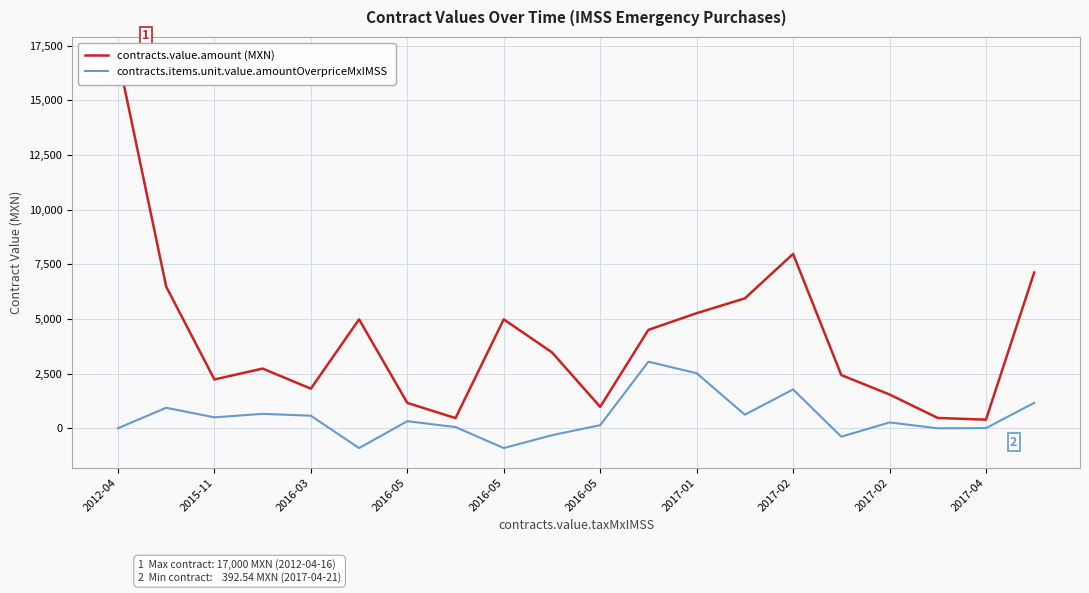

What is the difference between the maximum and second lowest values in the contracts.value.amount (MXN) series?

16536.5